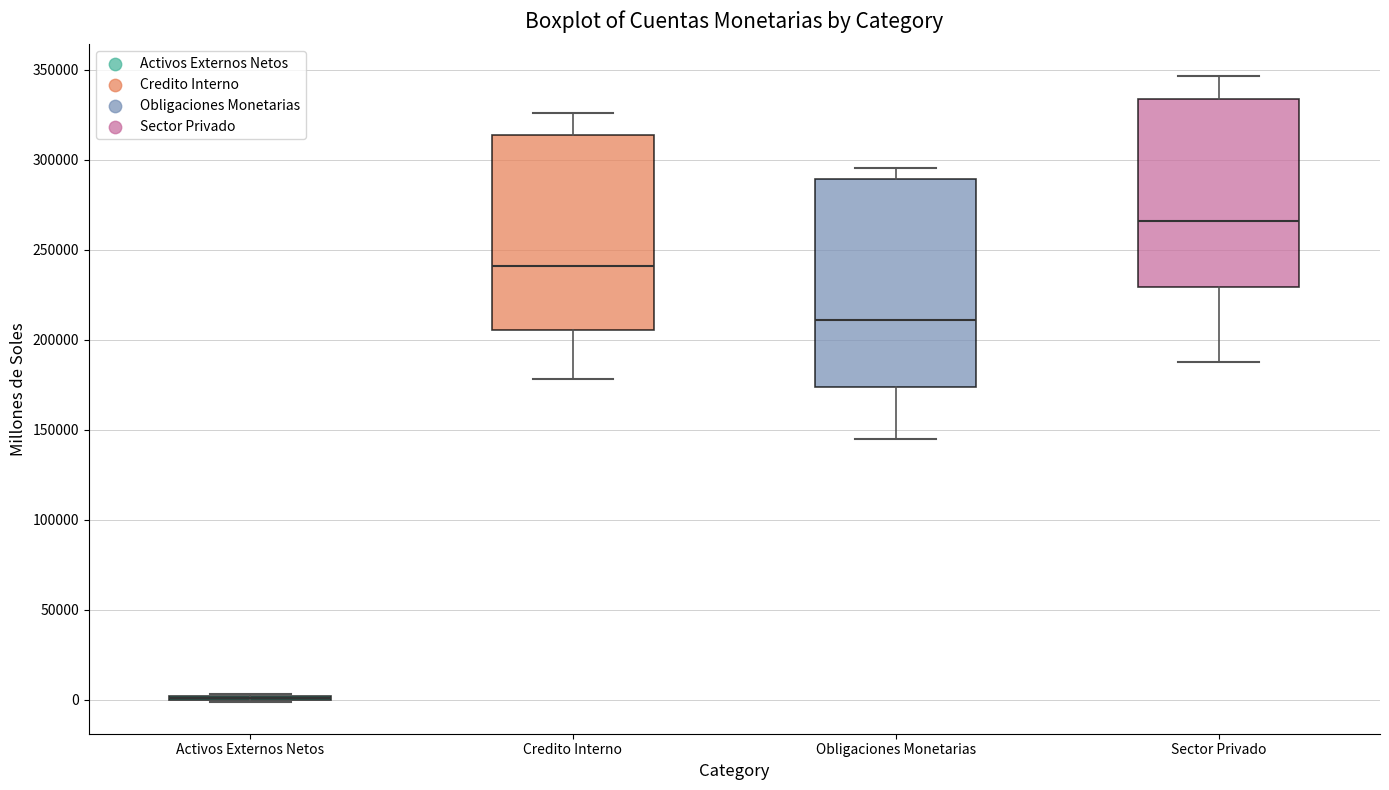

Reading left to right, read every box against the y-axis: the position of its median line, the range the box covers, and the ends of its whiskers. The values are not printed on the chart, so give them approximately, as read against the axis.

Activos Externos Netos: box collapsed to a line at 0, whiskers 0 to 5000
Credito Interno: median 240000, box 205000 to 315000, whiskers 180000 to 325000
Obligaciones Monetarias: median 210000, box 175000 to 290000, whiskers 145000 to 295000
Sector Privado: median 265000, box 230000 to 335000, whiskers 190000 to 345000